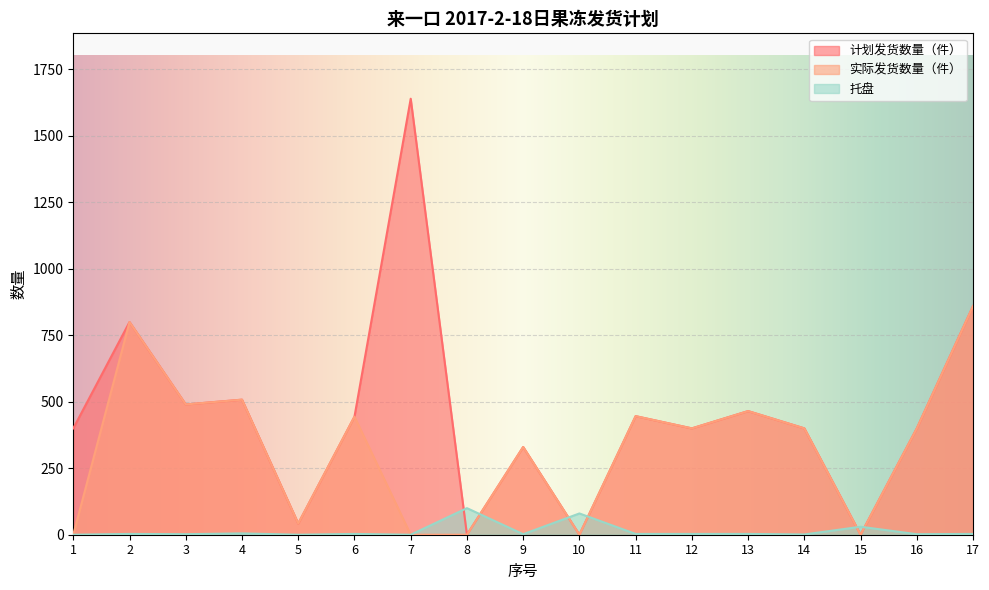

At 4, list the series in order from smallest to largest.

托盘, 计划发货数量（件）, 实际发货数量（件）